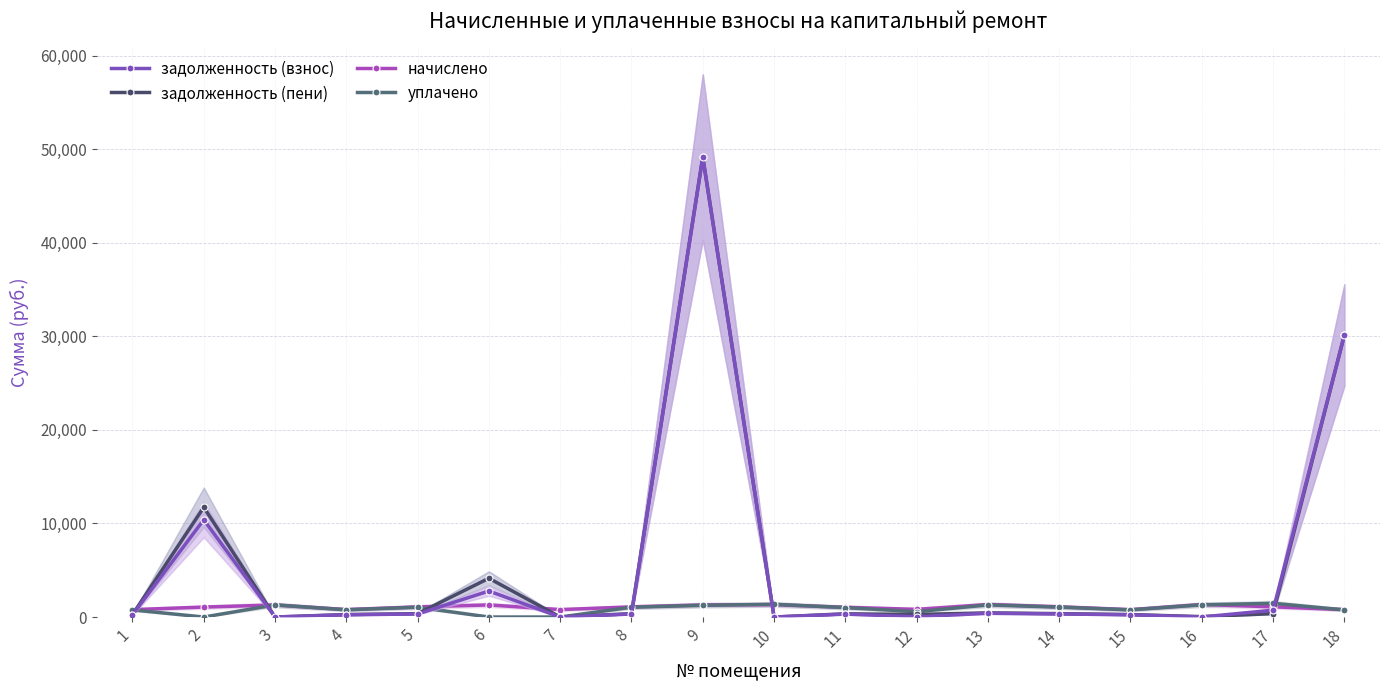

Reading right to left, what are all the values shown in this chart?

задолженность (взнос): 18=30123.5	17=731.4	16=7.4	15=239.1	14=330.3	13=404.9	12=24.4	11=315.1	10=0.0	9=49137.7	8=327.7	7=0.0	6=2780.4	5=327.7	4=241.1	3=0.0	2=10402.2	1=239.1
задолженность (пени): 18=30146.0	17=365.8	16=41.2	15=263.5	14=364.1	13=446.3	12=273.8	11=346.4	10=0.0	9=49177.2	8=361.1	7=0.0	6=4144.2	5=361.1	4=265.7	3=0.0	2=11729.7	1=263.5
начислено: 18=790.5	17=1092.2	16=1338.8	15=790.5	14=1092.2	13=1338.8	12=821.3	11=1041.5	10=1319.0	9=1292.6	8=1083.4	7=797.1	6=1292.6	5=1083.4	4=797.1	3=1292.6	2=1063.6	1=790.5
уплачено: 18=768.0	17=1465.3	16=1305.0	15=766.1	14=1058.5	13=1297.5	12=572.0	11=1010.2	10=1360.3	9=1253.0	8=1049.9	7=0.0	6=0.0	5=1049.9	4=772.5	3=1292.6	2=0.0	1=766.1